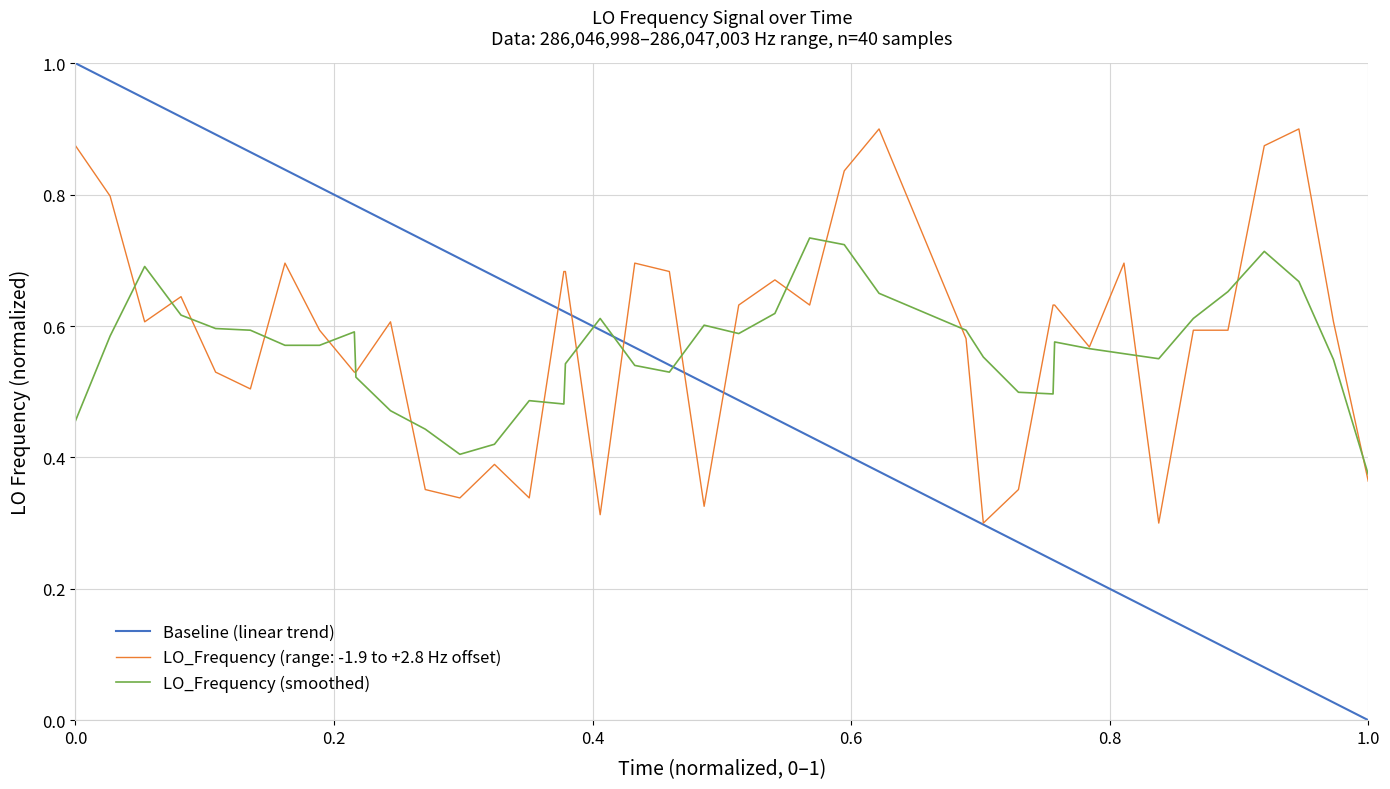

What is the average value?

0.6